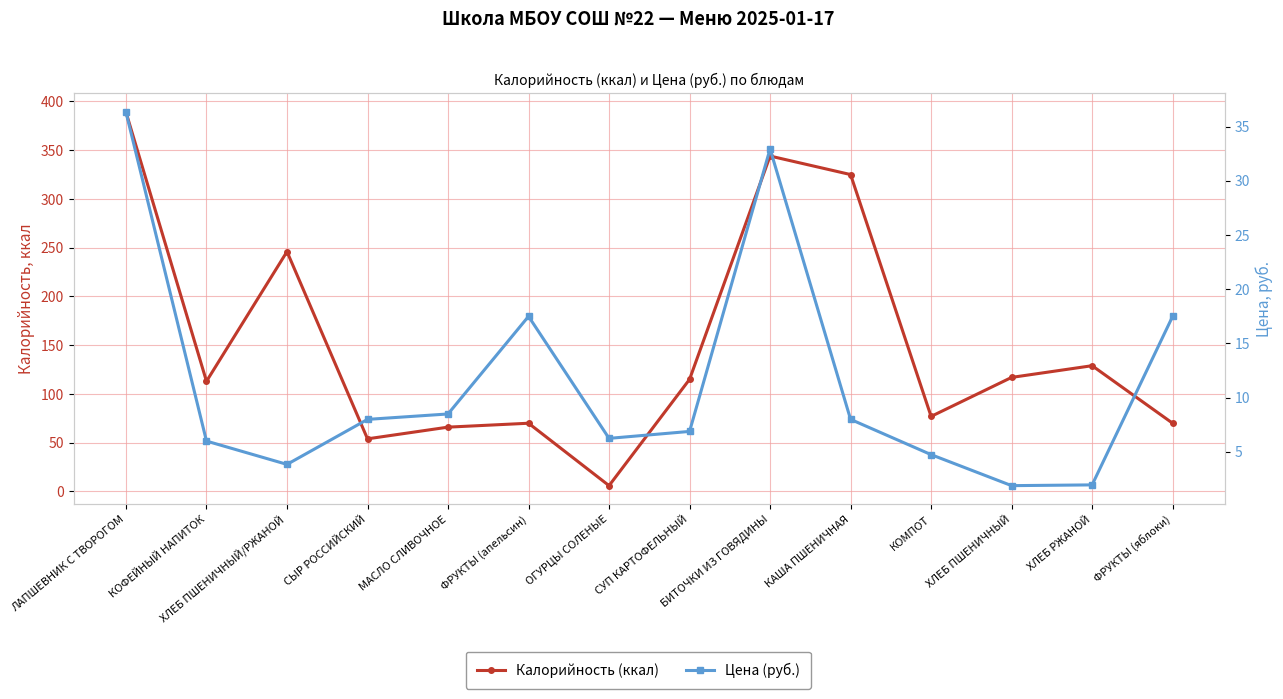

What is the label of the 5th point from the right?

КАША ПШЕНИЧНАЯ